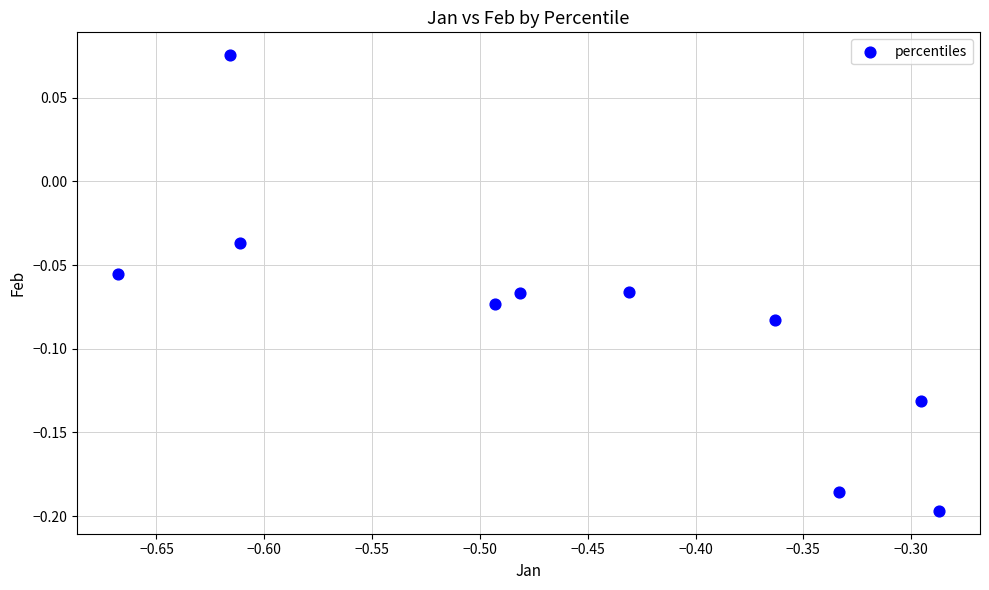

What is the range of X values (max minus min)?

0.4